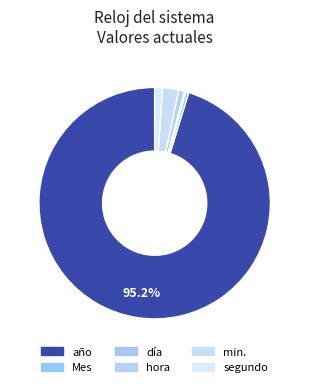

What is the total percentage of min. and segundo?

3.3%